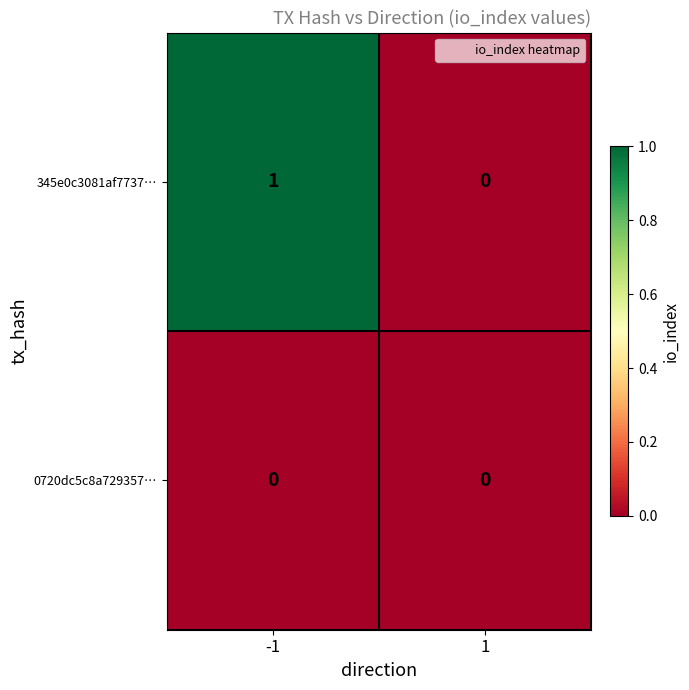

Reading left to right, what are all the values shown in this chart?

345e0c3081af7737…: -1=1	1=0
0720dc5c8a729357…: -1=0	1=0